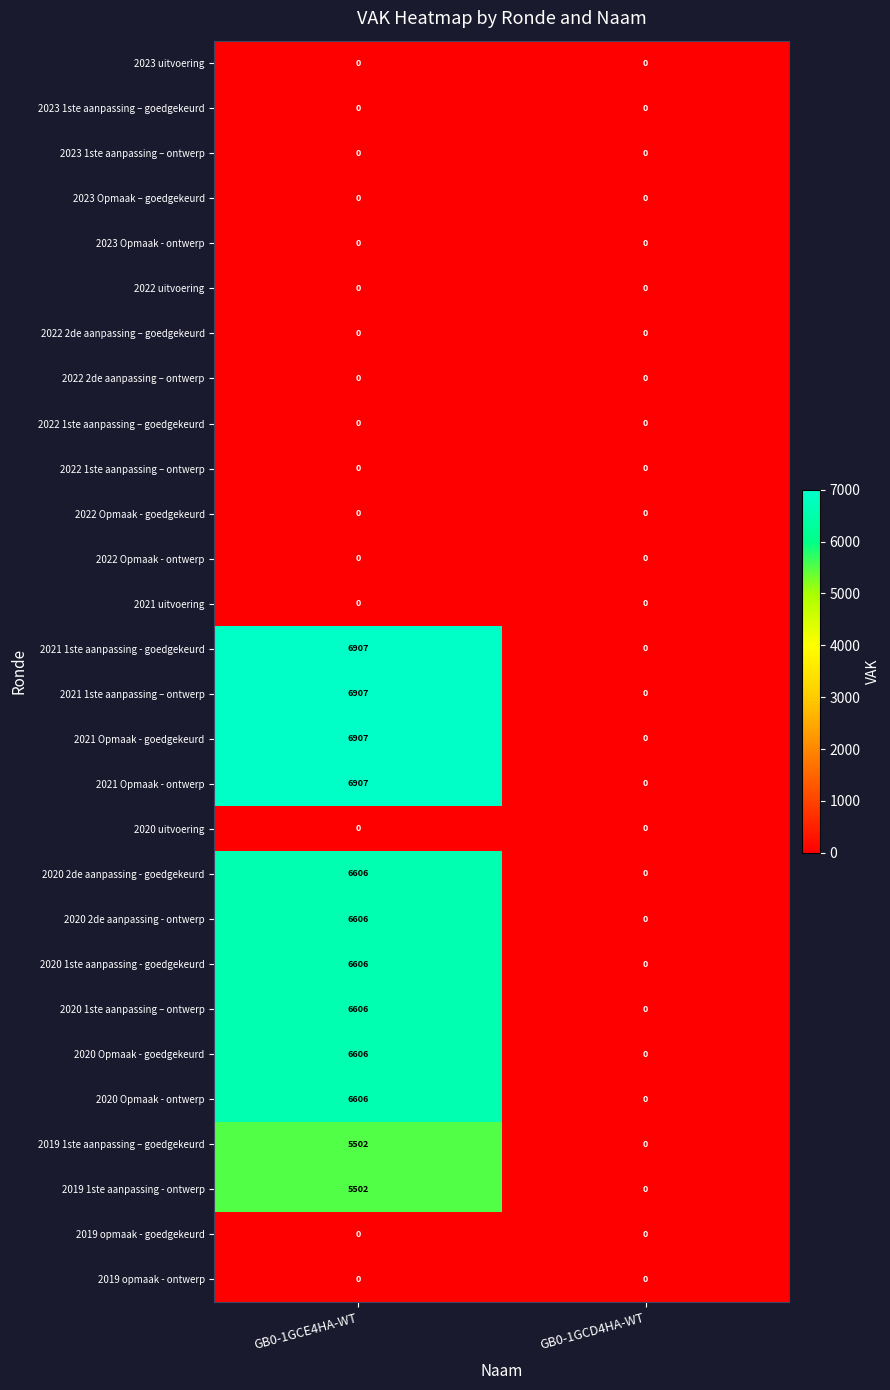

Is the value of 2020 2de aanpassing - goedgekeurd at GB0-1GCE4HA-WT greater than the value of 2023 uitvoering at GB0-1GCD4HA-WT?

Yes